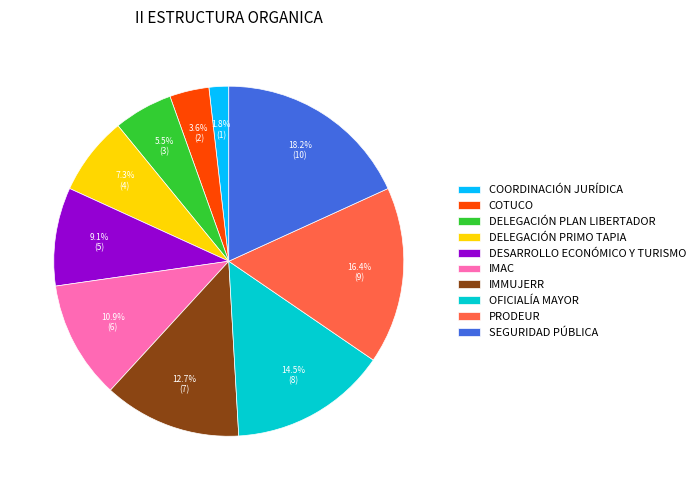

Which slice is the largest?

SEGURIDAD PÚBLICA